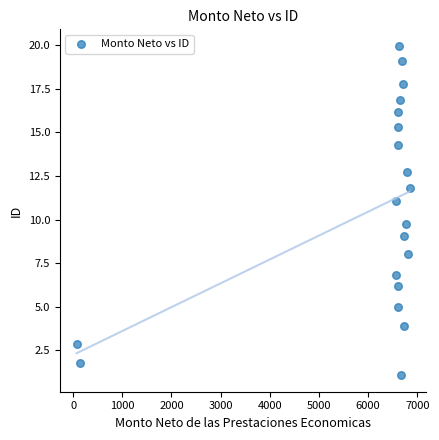

What Y value in the scatter plot is closest to 10?

9.7